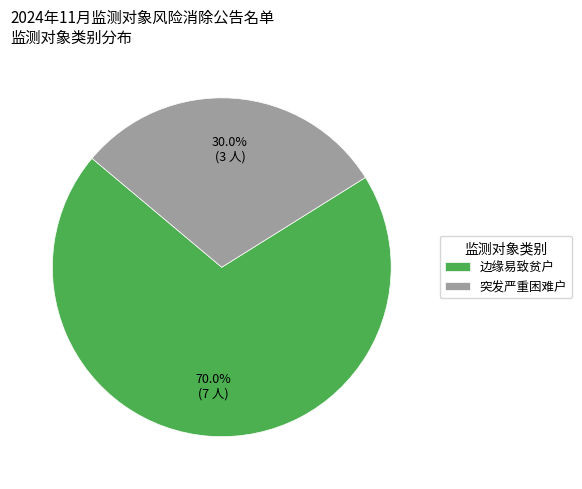

What is the ratio of the value at 突发严重困难户 to the value at 边缘易致贫户?

0.4